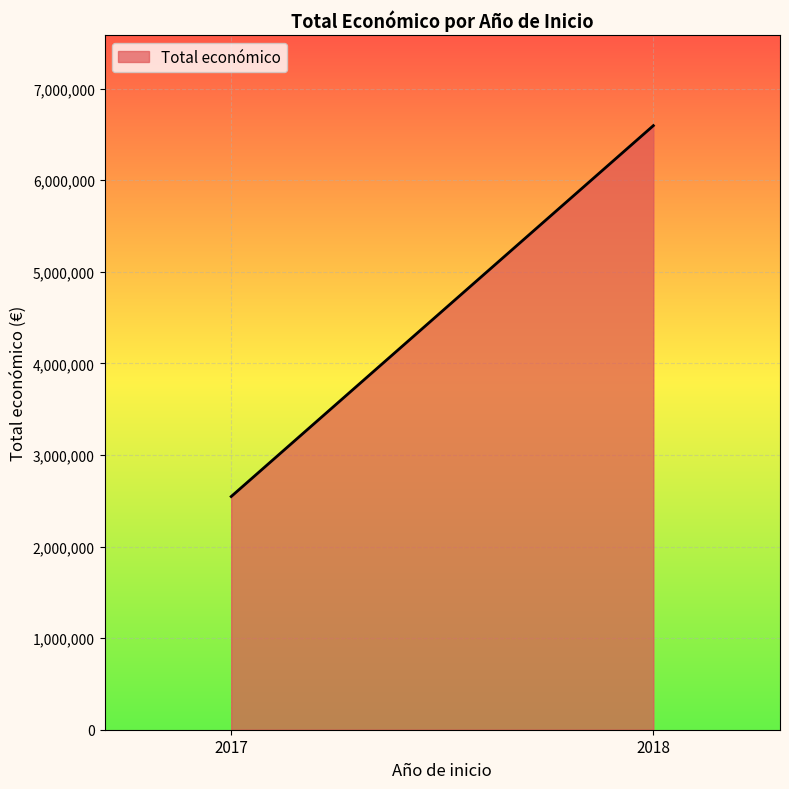

What is the greatest value displayed?

6595991